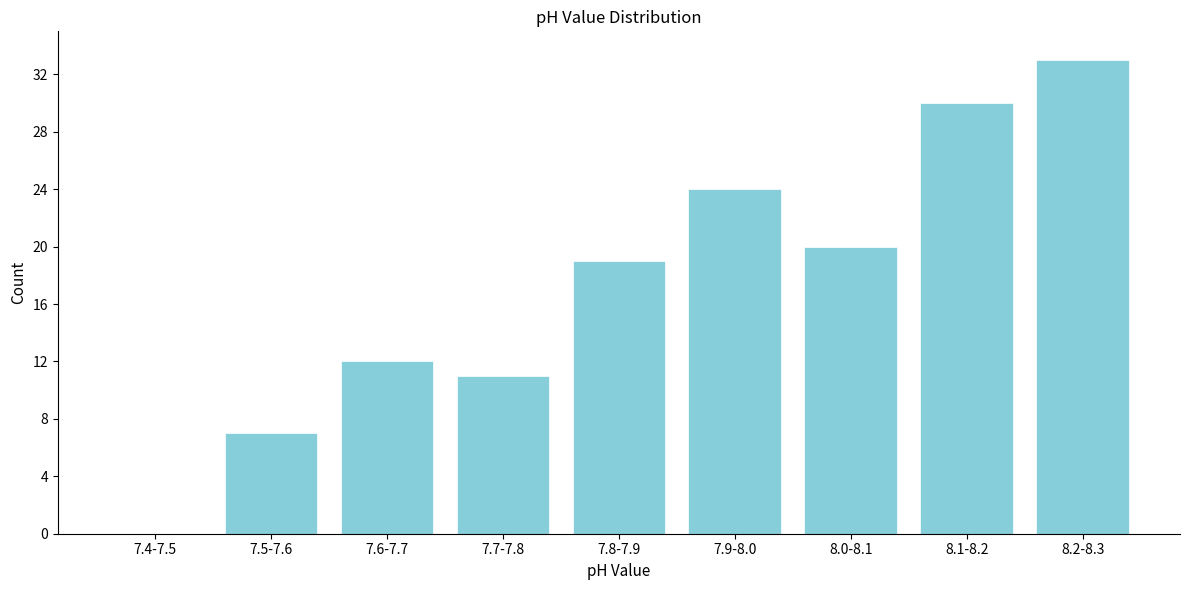

Reading left to right, transcribe all the data shown in this chart.

7.4-7.5=0	7.5-7.6=7	7.6-7.7=12	7.7-7.8=11	7.8-7.9=19	7.9-8.0=24	8.0-8.1=20	8.1-8.2=30	8.2-8.3=33